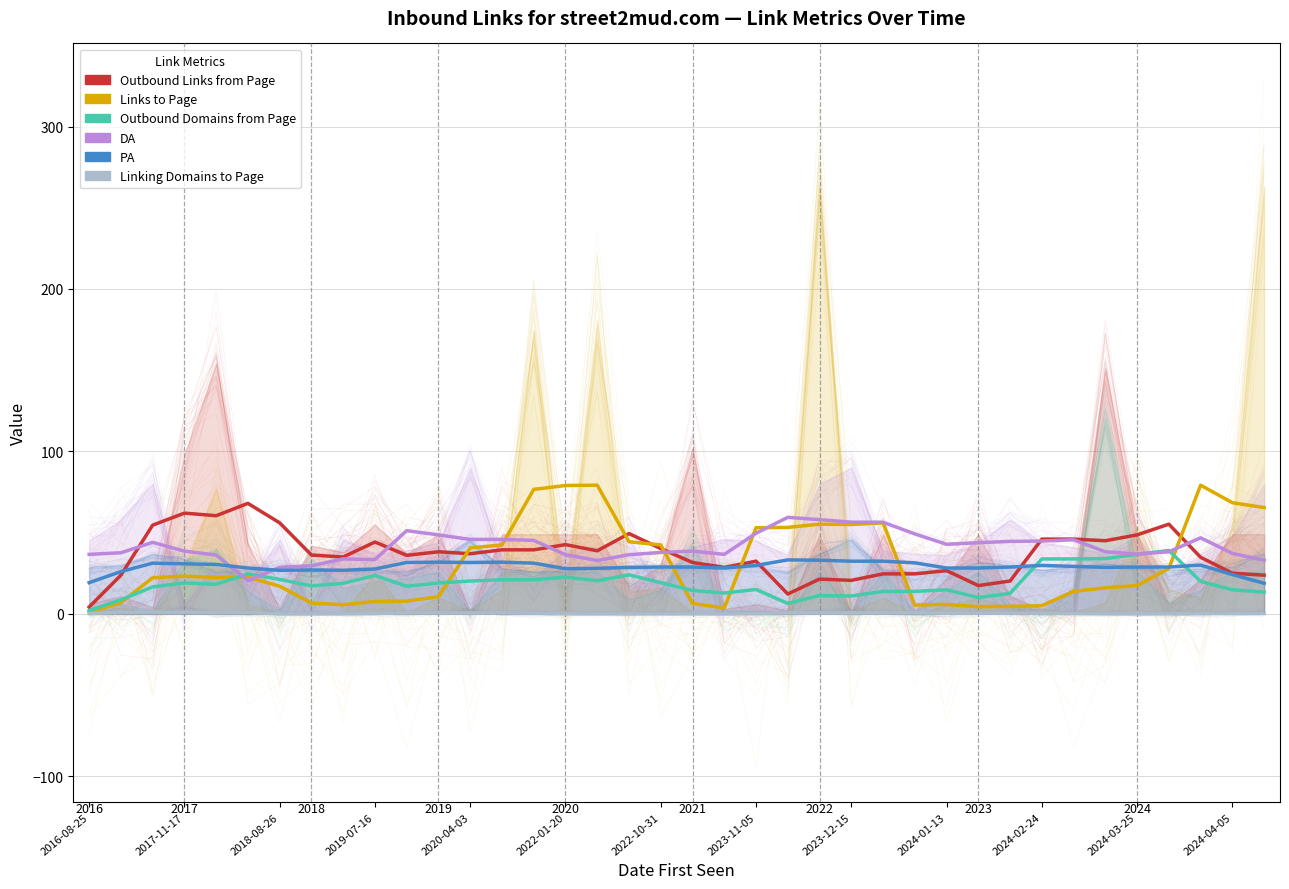

Between 2024-03-25 and 14, which series saw the biggest shift?

Links to Page